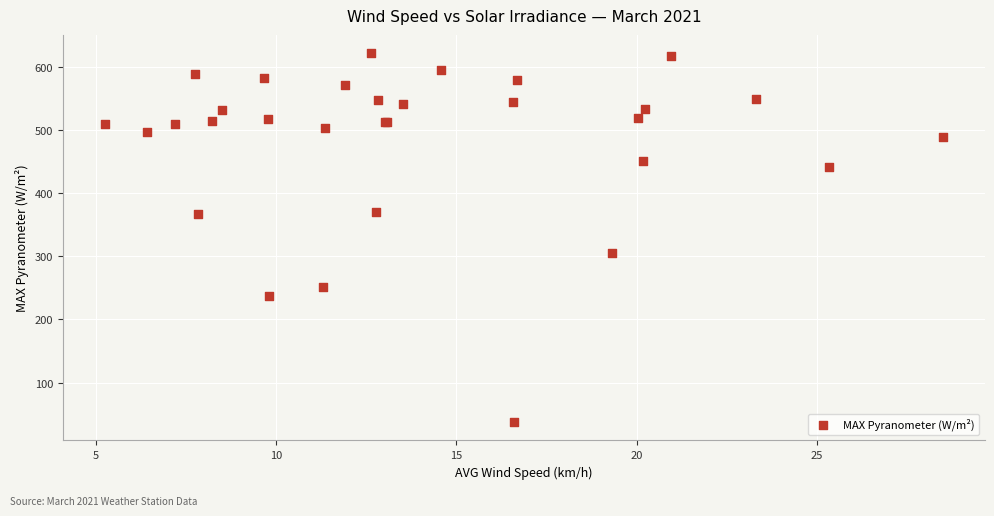

What Y value in the scatter plot is closest to 329?

305.4